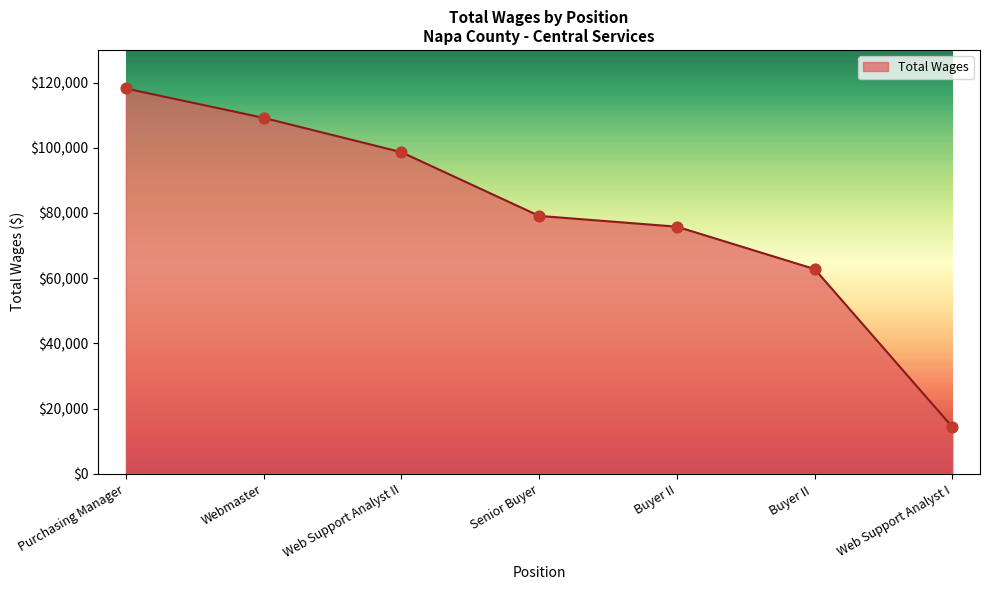

What is the change in value from Purchasing Manager to Web Support Analyst I?

-103863